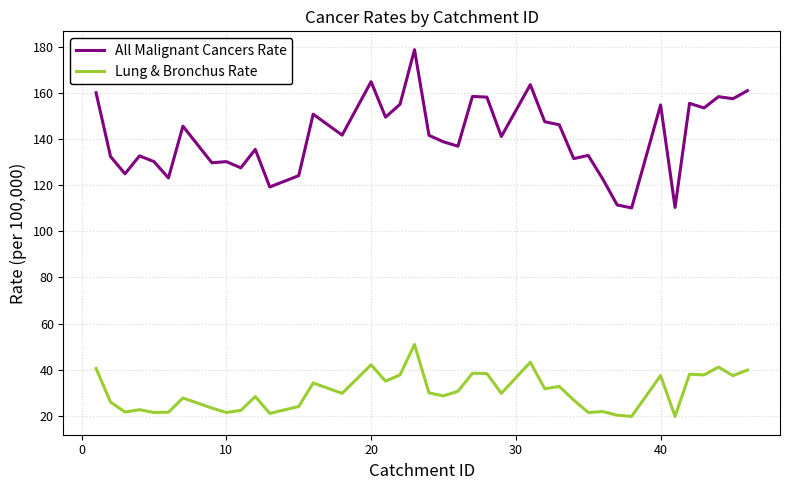

What is the minimum value for All Malignant Cancers Rate?

110.2